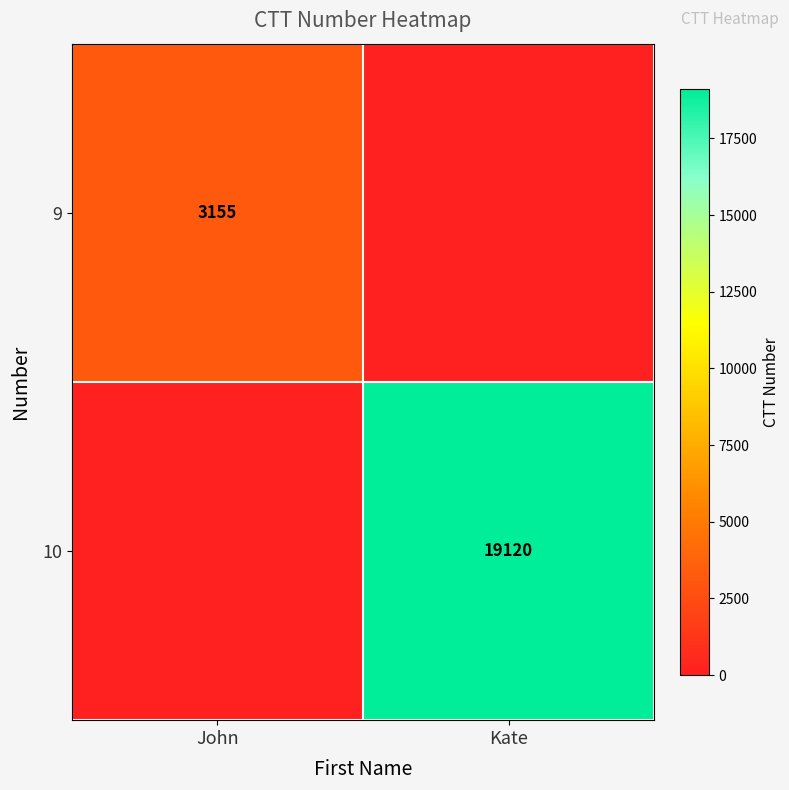

True or false: 9 has a value of 4578 at John.

False